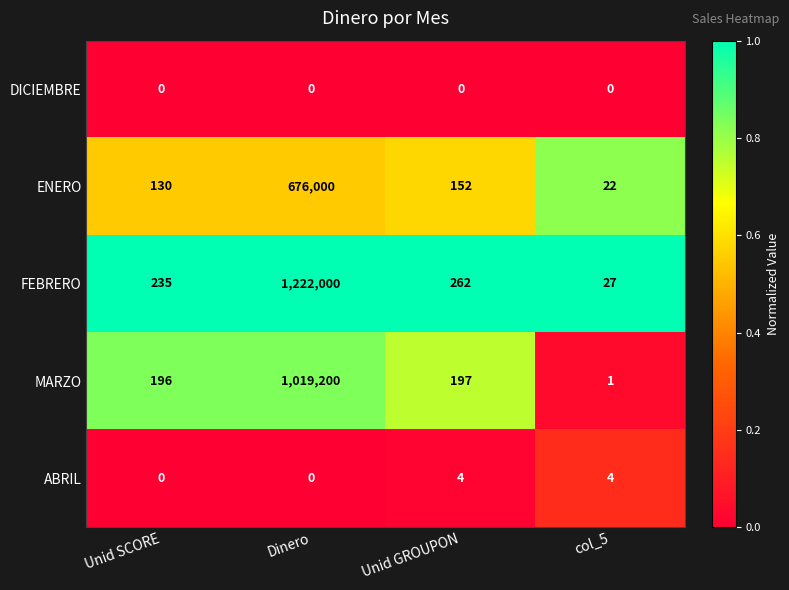

Reading right to left, extract all data points from this chart.

DICIEMBRE: col_5=0	Unid GROUPON=0	Dinero=0	Unid SCORE=0
ENERO: col_5=22	Unid GROUPON=152	Dinero=676000	Unid SCORE=130
FEBRERO: col_5=27	Unid GROUPON=262	Dinero=1222000	Unid SCORE=235
MARZO: col_5=1	Unid GROUPON=197	Dinero=1019200	Unid SCORE=196
ABRIL: col_5=4	Unid GROUPON=4	Dinero=0	Unid SCORE=0